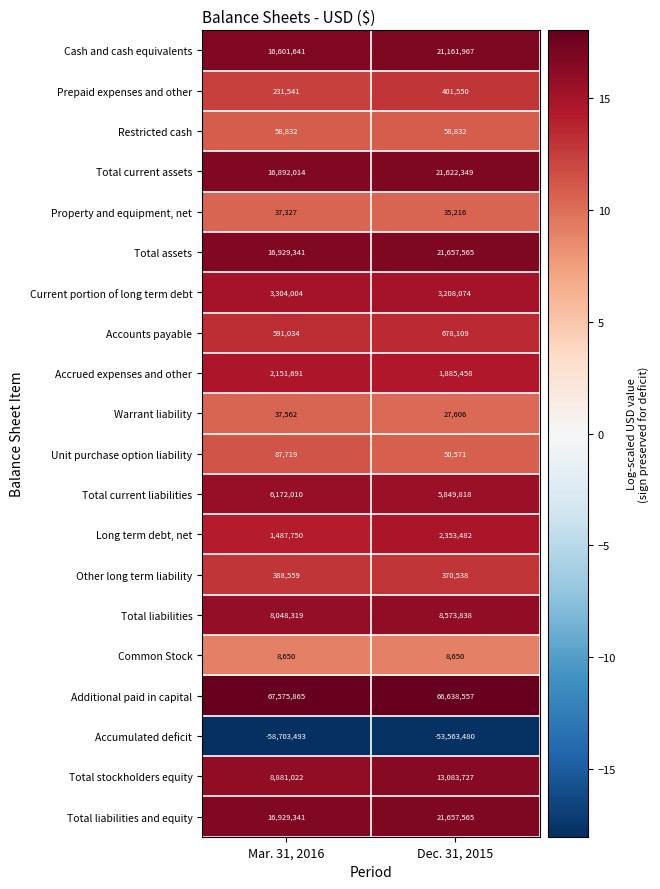

Which series has the widest spread of values?

Accumulated deficit